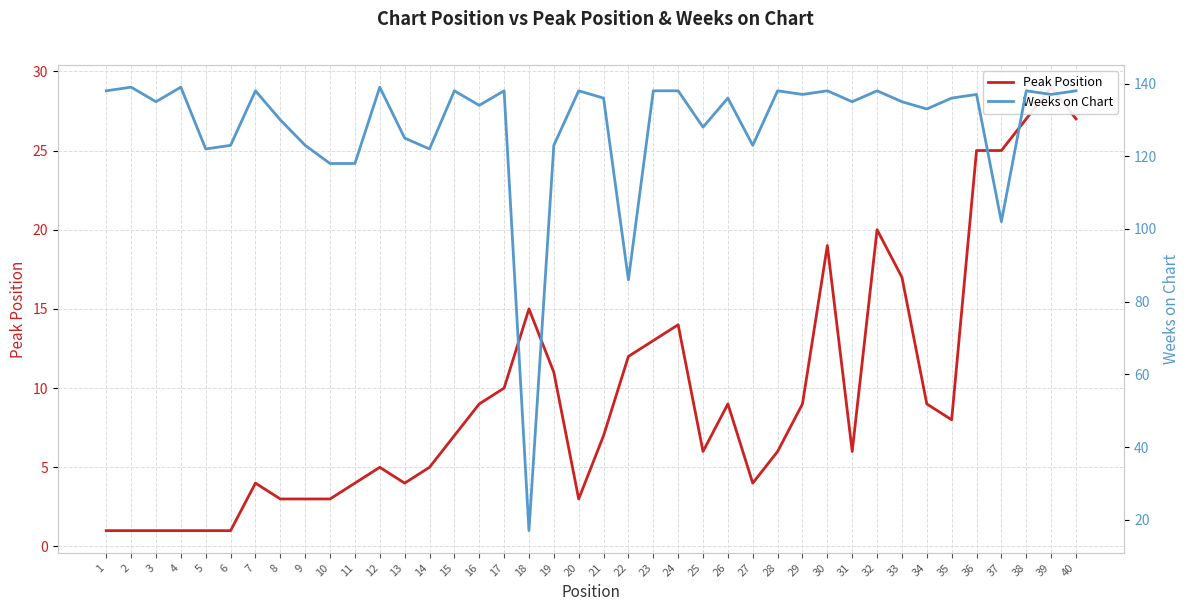

Is the value of Peak Position at 30 greater than the value of Weeks on Chart at 7?

No